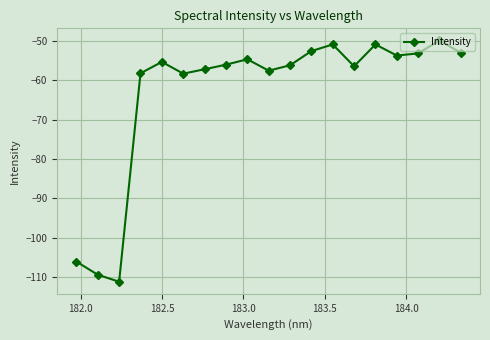

What is the average value?

-63.2